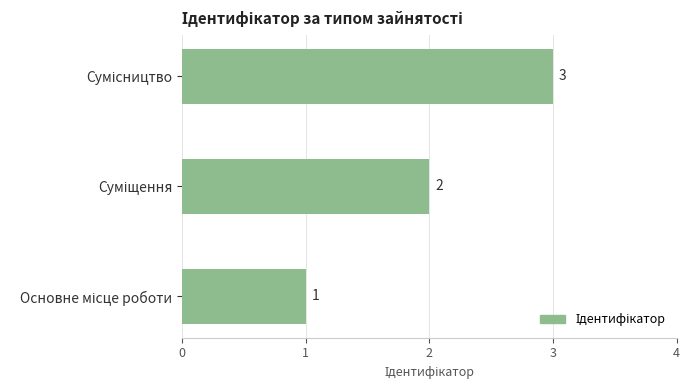

Are the bars grouped side by side (vs. stacked)?

No